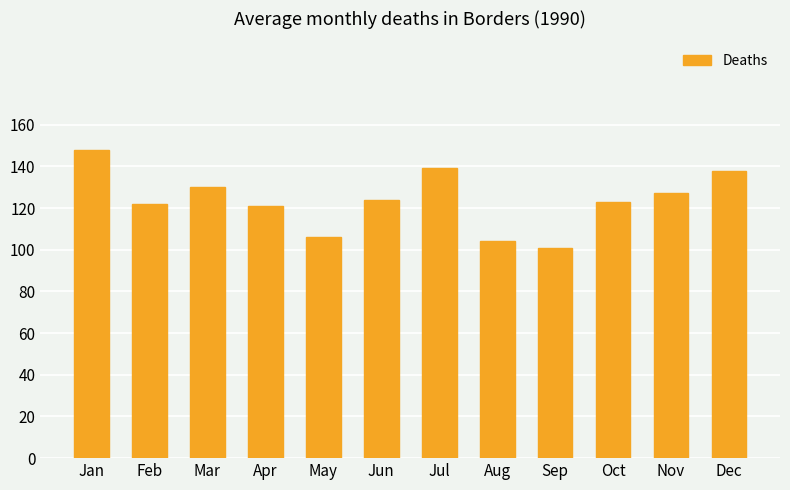

What is the value of the 3rd bar from the left?

130